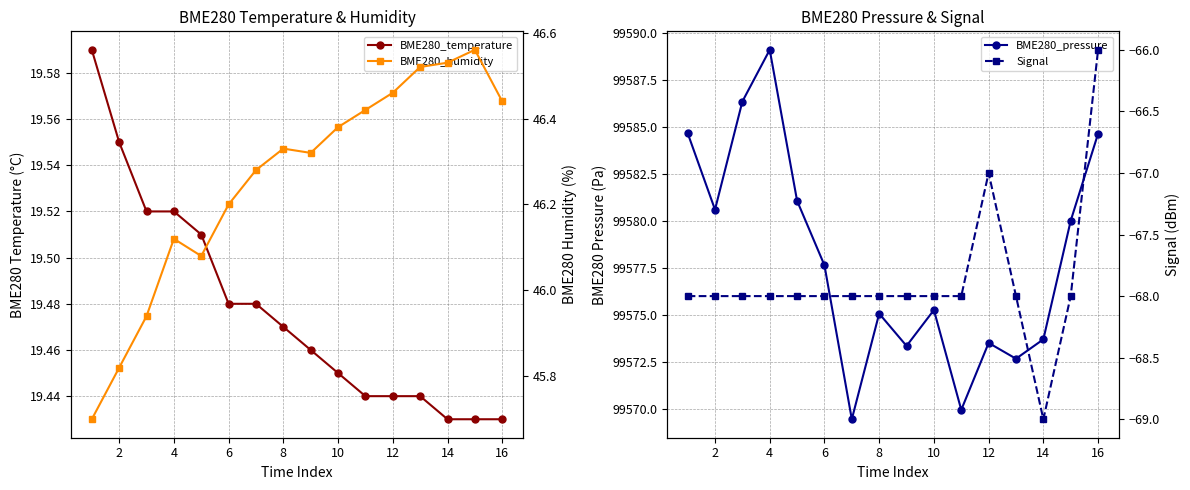

List the series in order of their peak value, highest first.

BME280_pressure, BME280_humidity, BME280_temperature, Signal